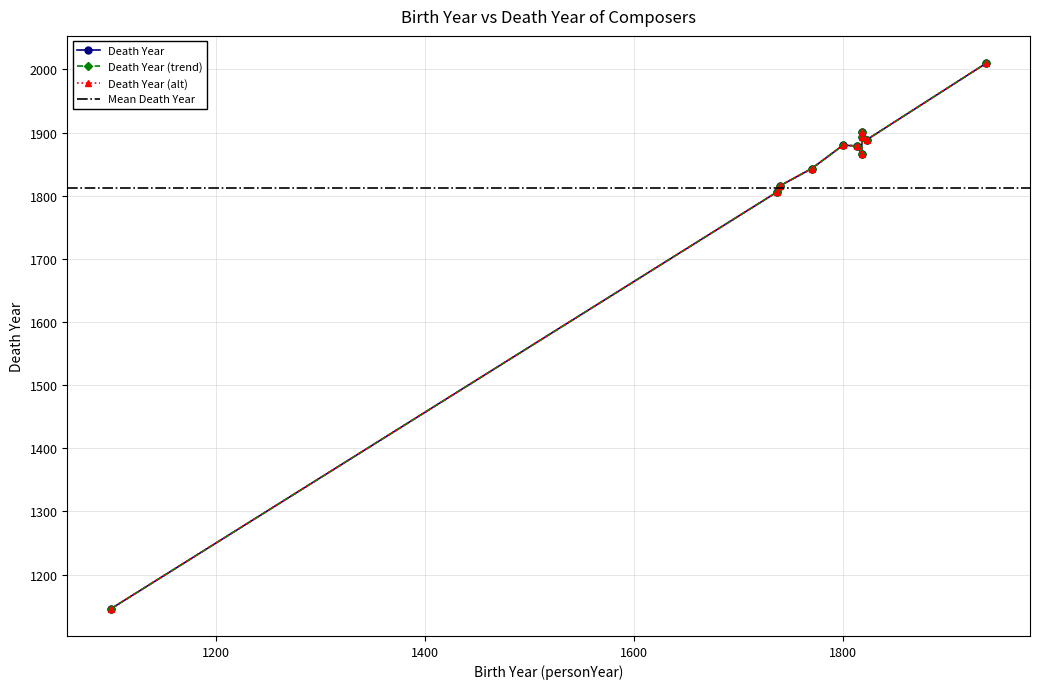

Approximately how many times larger is the value at 1937 compared to 1818?

1.1